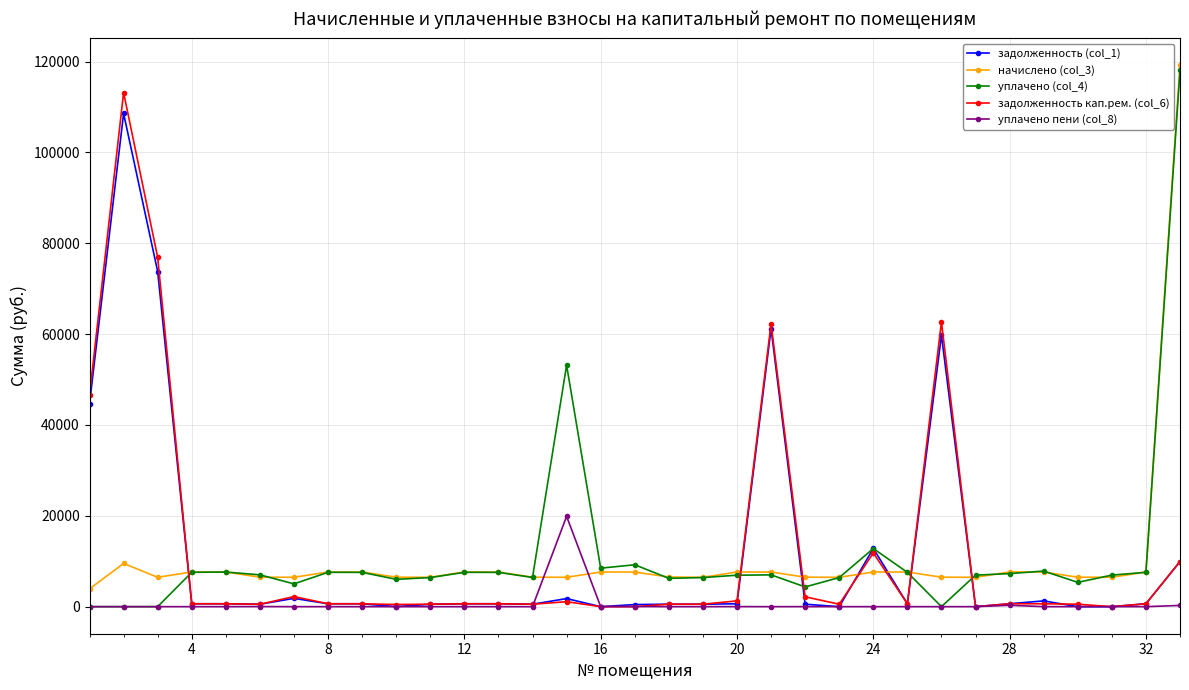

Count the number of data series in this chart.

5